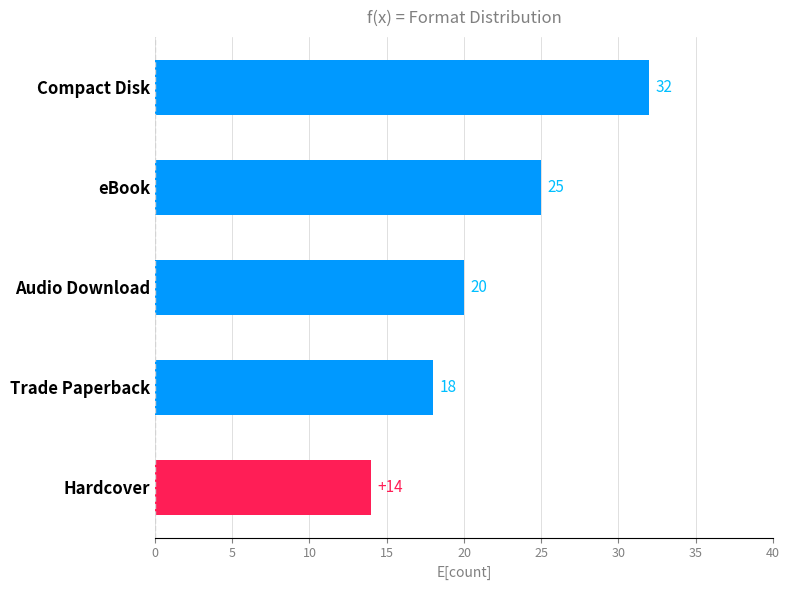

What is the difference between the maximum and second lowest values?

14